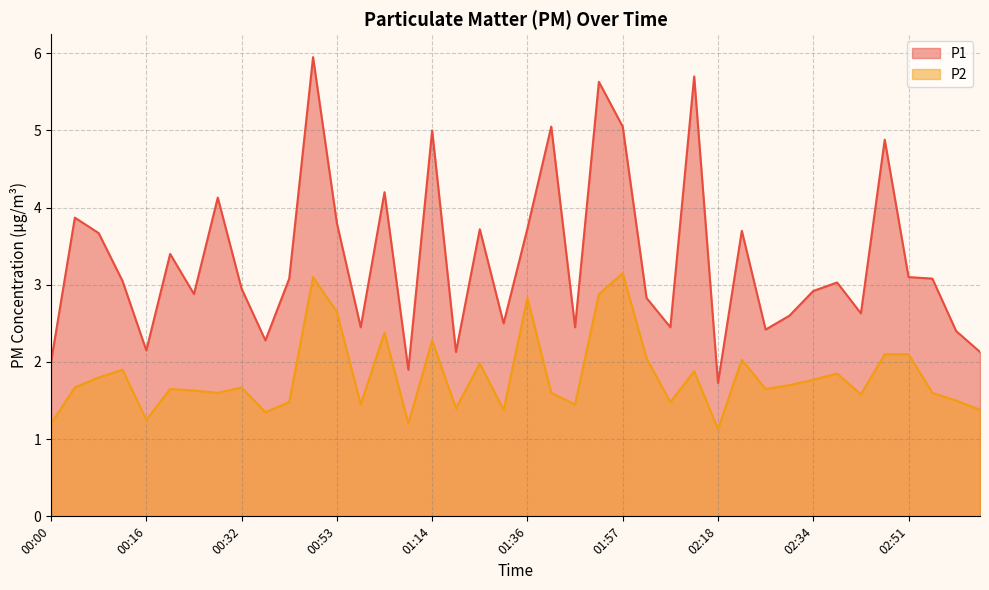

Does the chart have visible grid lines?

Yes